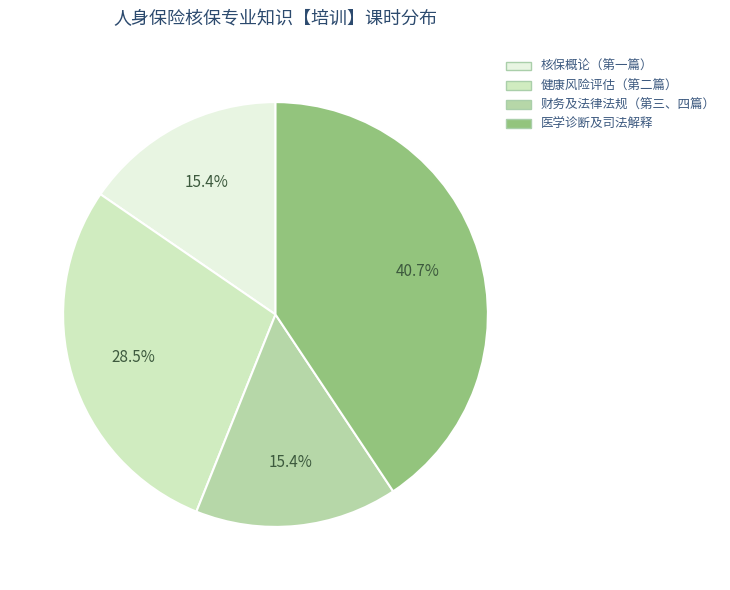

How many segments does this pie chart have?

4